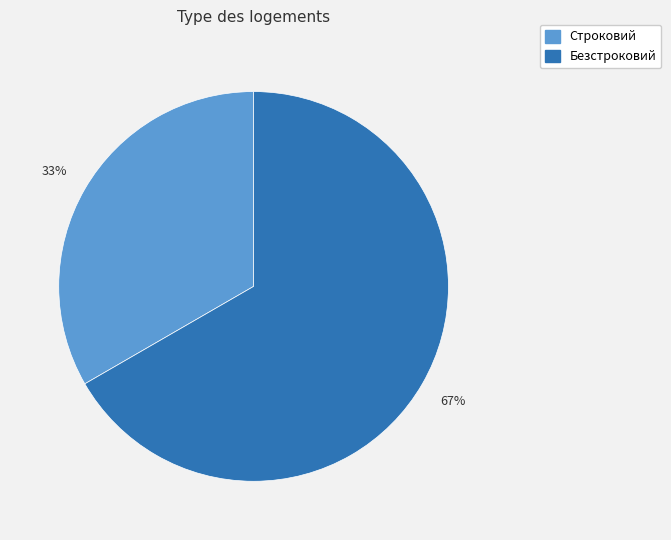

Rank the categories by value from lowest to highest.

Строковий, Безстроковий